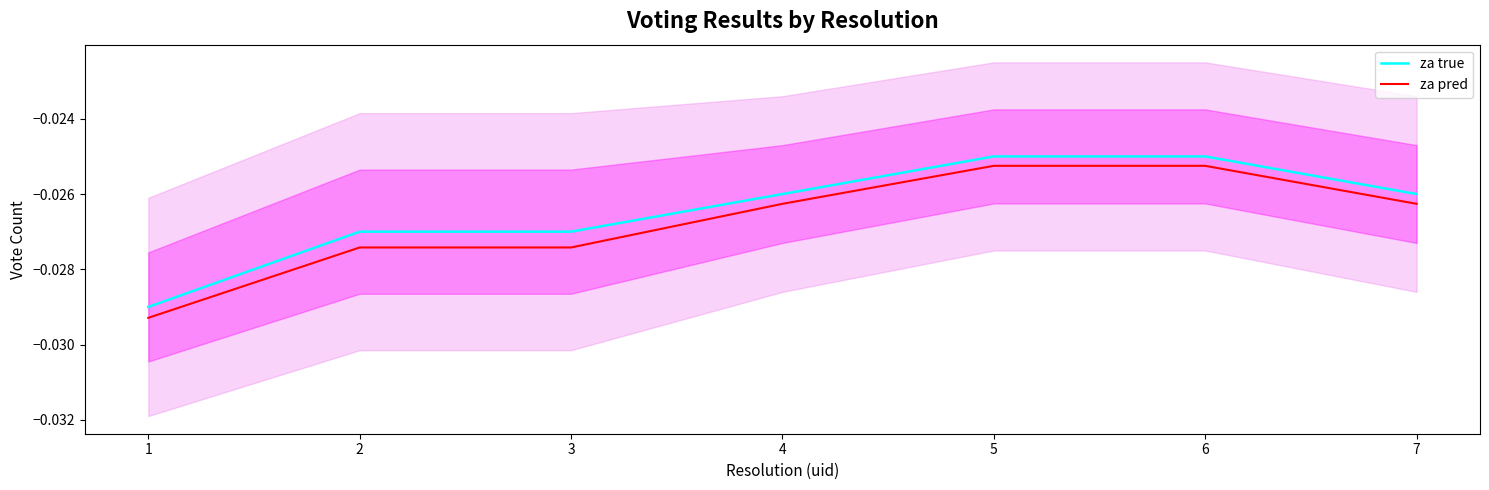

True or false: za pred and za true intersect in this chart.

False